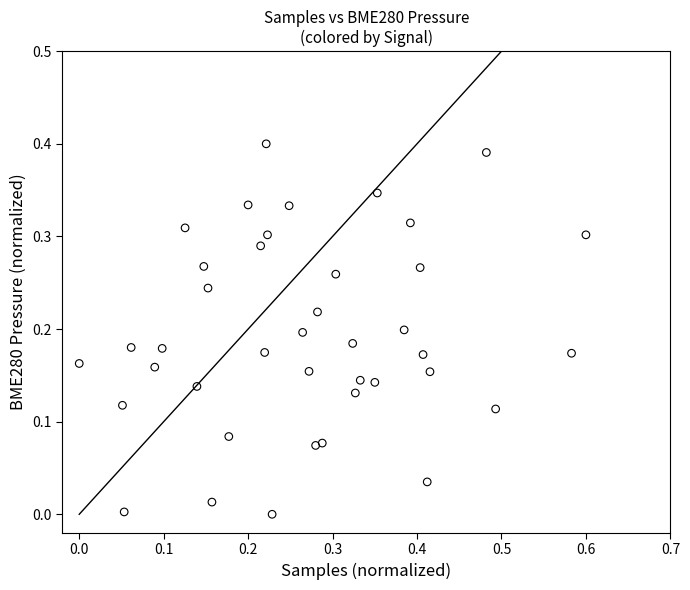

What is the range of X values (max minus min)?

0.6